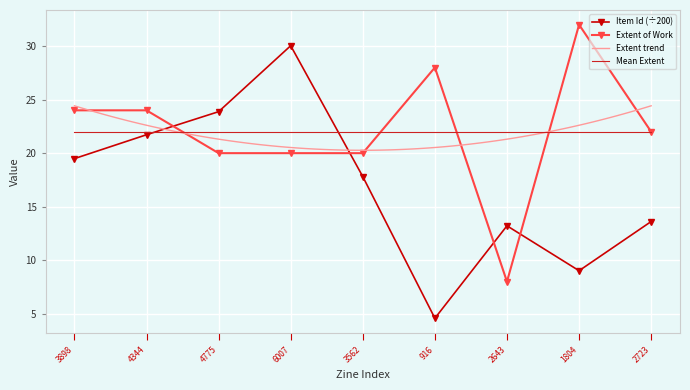

The value of Extent of Work at 3898 is 24.0. True or false?

True